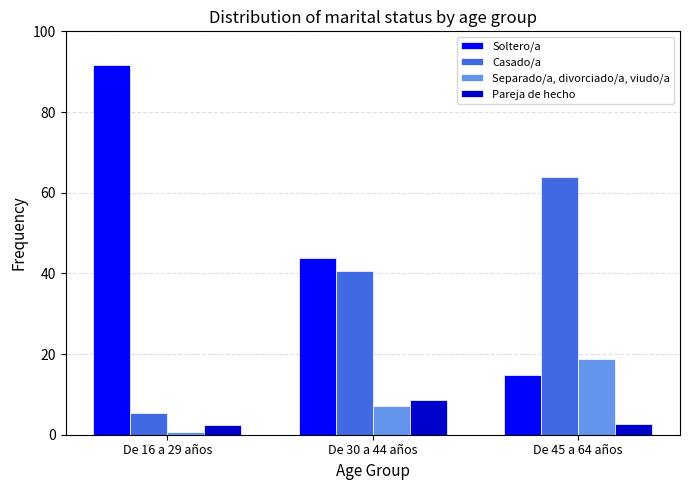

Between De 30 a 44 años and De 45 a 64 años, which series saw the biggest shift?

Soltero/a